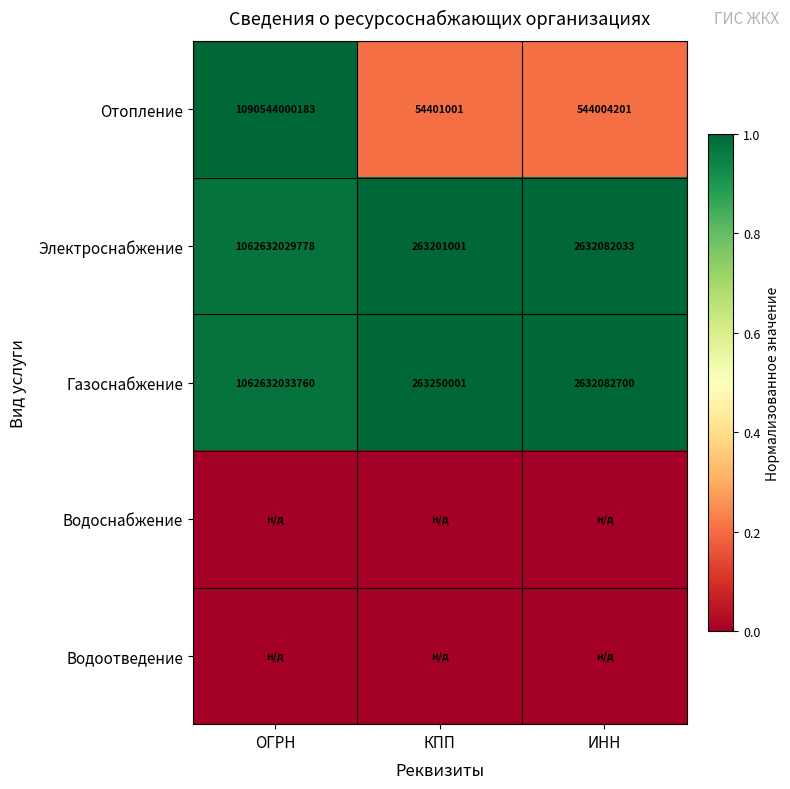

True or false: Электроснабжение has a value of 2632082033 at ИНН.

True